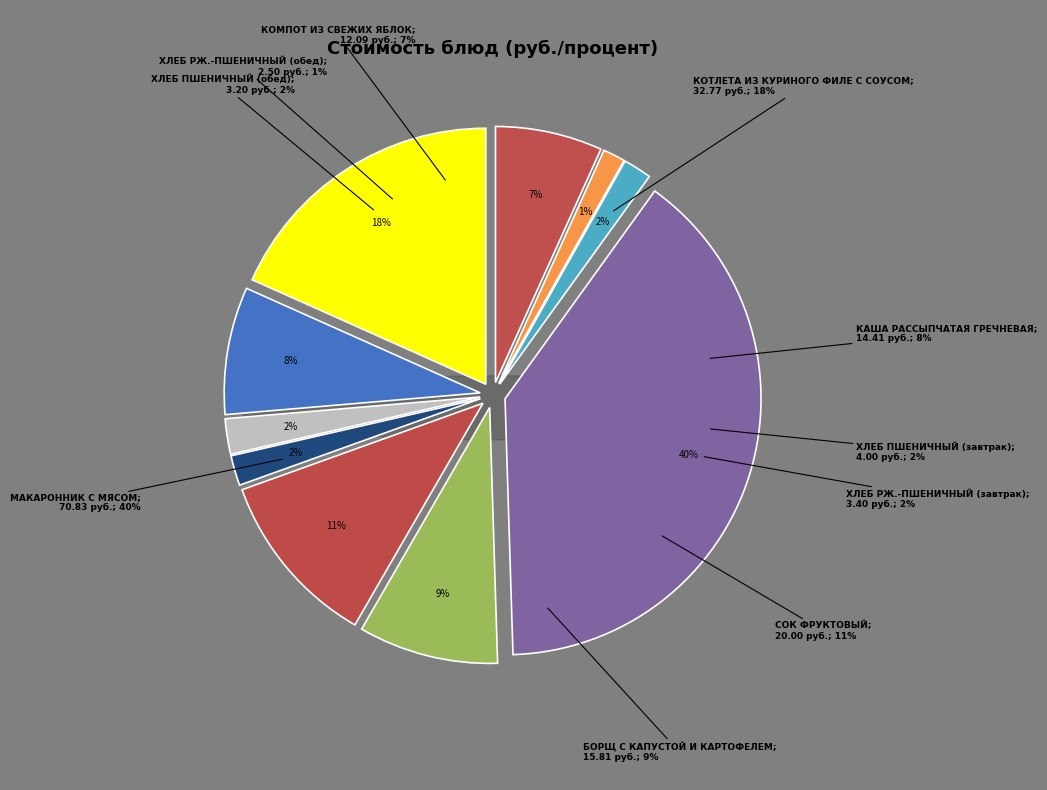

To the nearest percent, what percentage of the pie is ХЛЕБ РЖ.-ПШЕНИЧНЫЙ (завтрак)?

2%